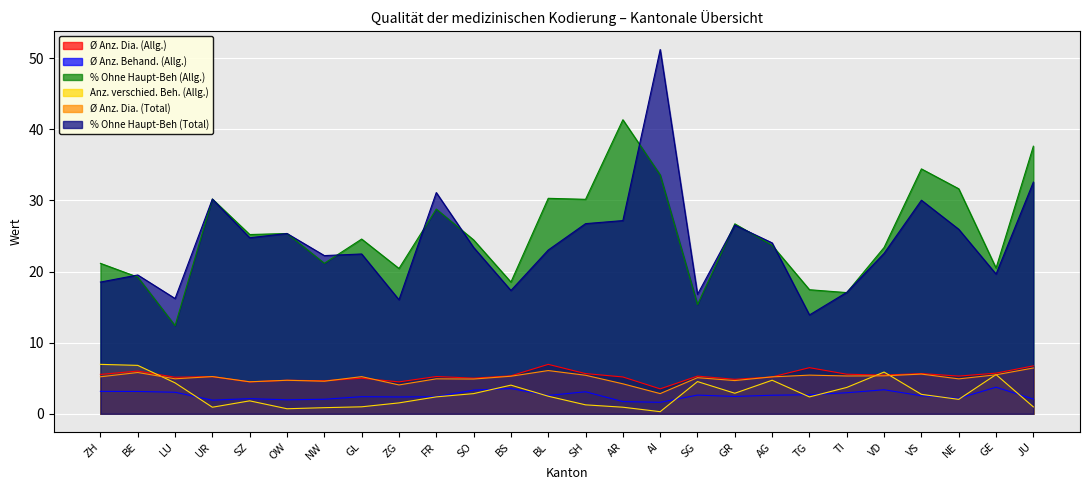

Reading right to left, extract all data points from this chart.

Ø Anz. Dia. (Allg.): 6.7	5.7	5.3	5.7	5.4	5.6	6.5	5.2	4.8	5.3	3.5	5.2	5.7	7.0	5.3	5.0	5.2	4.5	5.0	4.6	4.7	4.5	5.2	5.1	6.0	5.5
Ø Anz. Behand. (Allg.): 2.1	3.7	2.2	2.5	3.4	3.0	2.7	2.6	2.4	2.6	1.6	1.7	3.1	2.6	3.6	3.3	2.4	2.4	2.4	2.0	2.0	2.1	1.9	3.0	3.1	3.2
% Ohne Haupt-Beh (Allg.): 37.6	20.5	31.6	34.4	23.4	17.0	17.4	23.7	26.7	15.4	33.6	41.4	30.2	30.3	18.5	24.5	28.8	20.4	24.6	21.2	25.4	25.2	30.2	12.4	19.2	21.2
Anz. verschied. Beh. (Allg.): 1.0	5.5	2.0	2.7	5.9	3.7	2.4	4.7	2.9	4.5	0.3	0.9	1.3	2.5	4.0	2.8	2.4	1.5	1.0	0.9	0.7	1.8	0.9	4.3	6.8	7.0
Ø Anz. Dia. (Total): 6.4	5.5	4.9	5.6	5.3	5.3	5.4	5.2	4.7	5.1	2.8	4.2	5.4	6.1	5.3	4.9	4.9	4.1	5.2	4.6	4.7	4.5	5.2	4.9	5.8	5.2
% Ohne Haupt-Beh (Total): 32.6	19.6	26.0	30.0	22.6	17.1	13.9	24.0	26.5	16.8	51.2	27.2	26.7	23.0	17.3	23.4	31.1	16.0	22.5	22.2	25.4	24.8	30.2	16.2	19.5	18.5